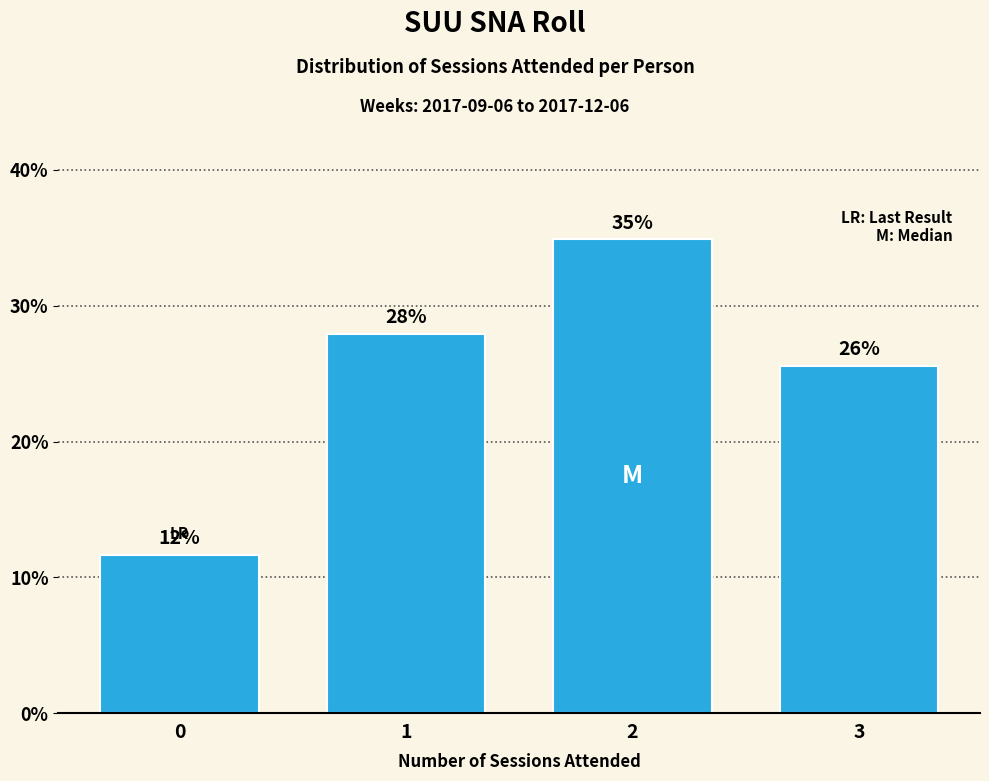

What is the change in value from 0 to 3?

+14.0